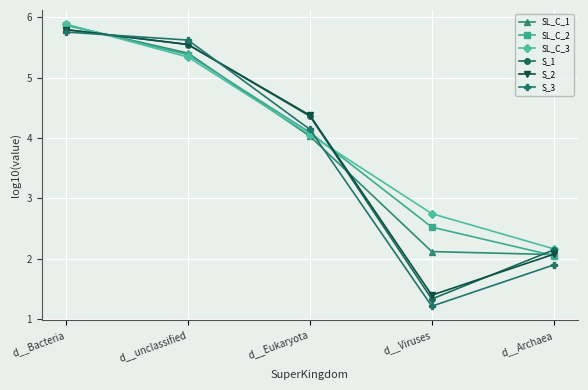

Which series changed the most between d__Bacteria and d__unclassified?

SL_C_3